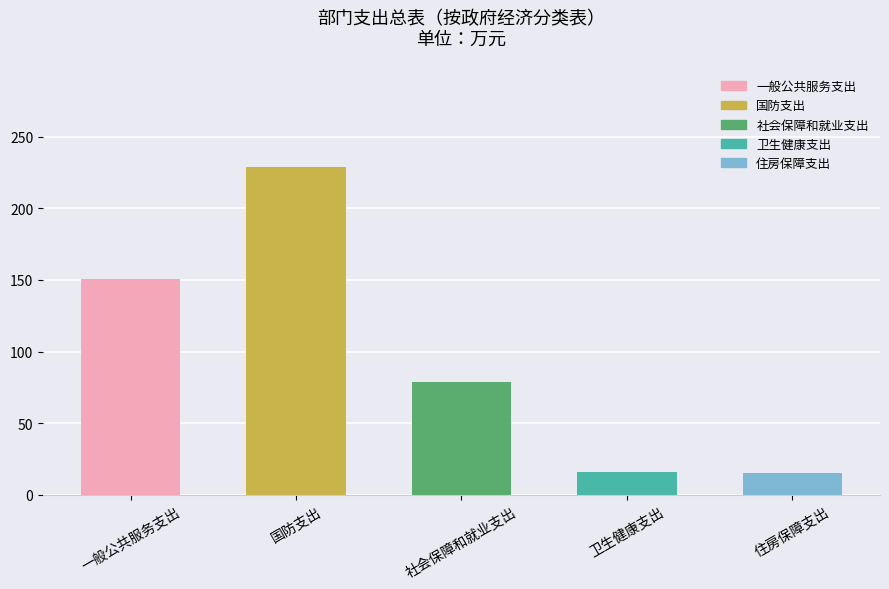

Is it true that the value at 国防支出 is 228.8?

True